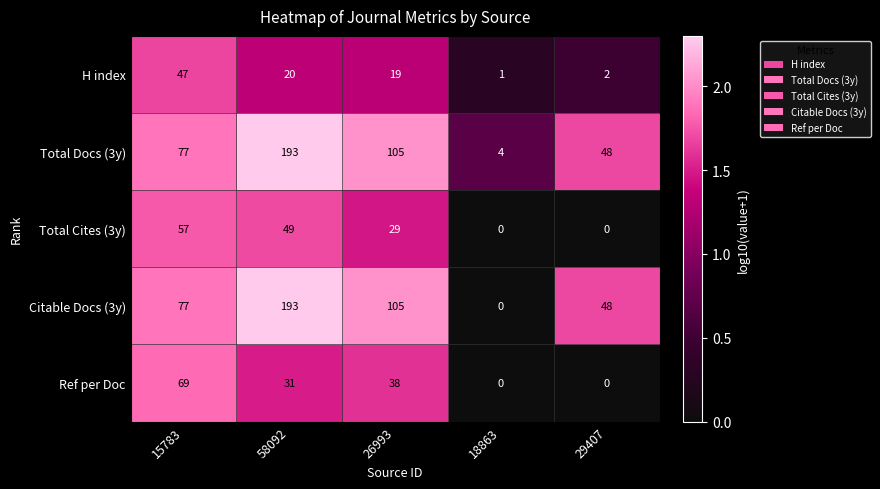

Where does the H index series first go above 19?

15783